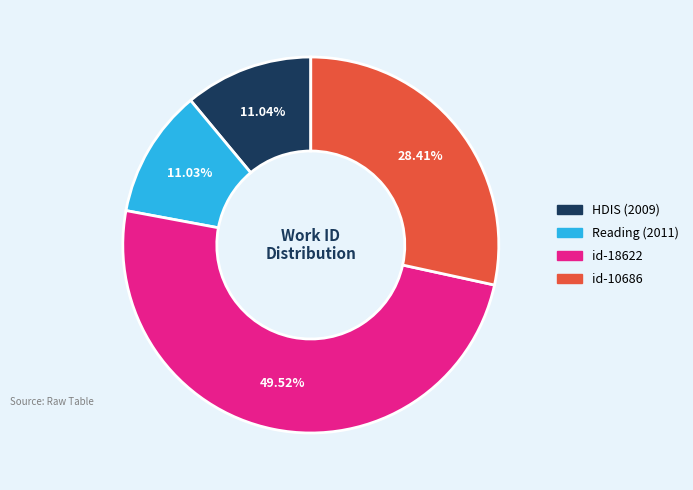

Do Reading (2011) and id-10686 together represent more than half of the pie?

No